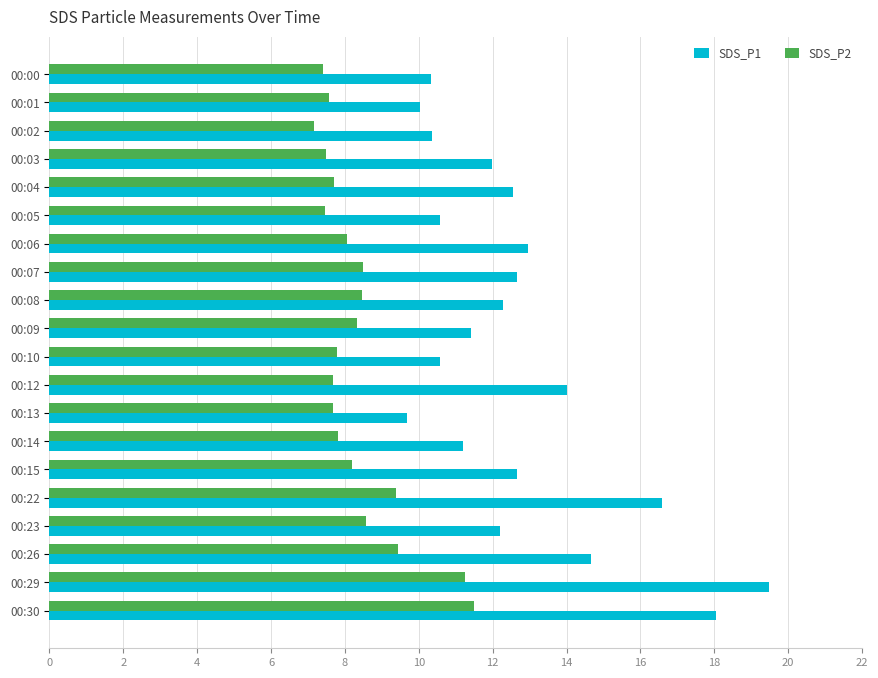

Read the SDS_P1 value at 00:29.

19.5